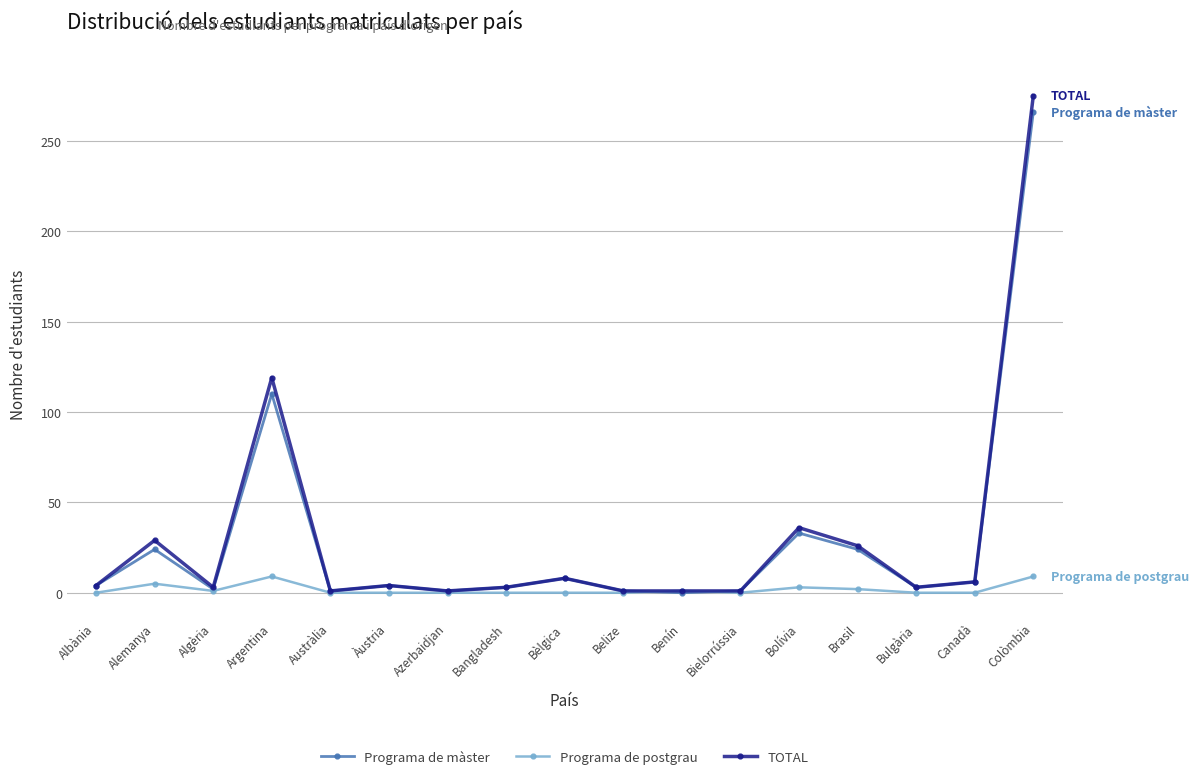

Is it true that Programa de postgrau equals 1 at Algèria?

True